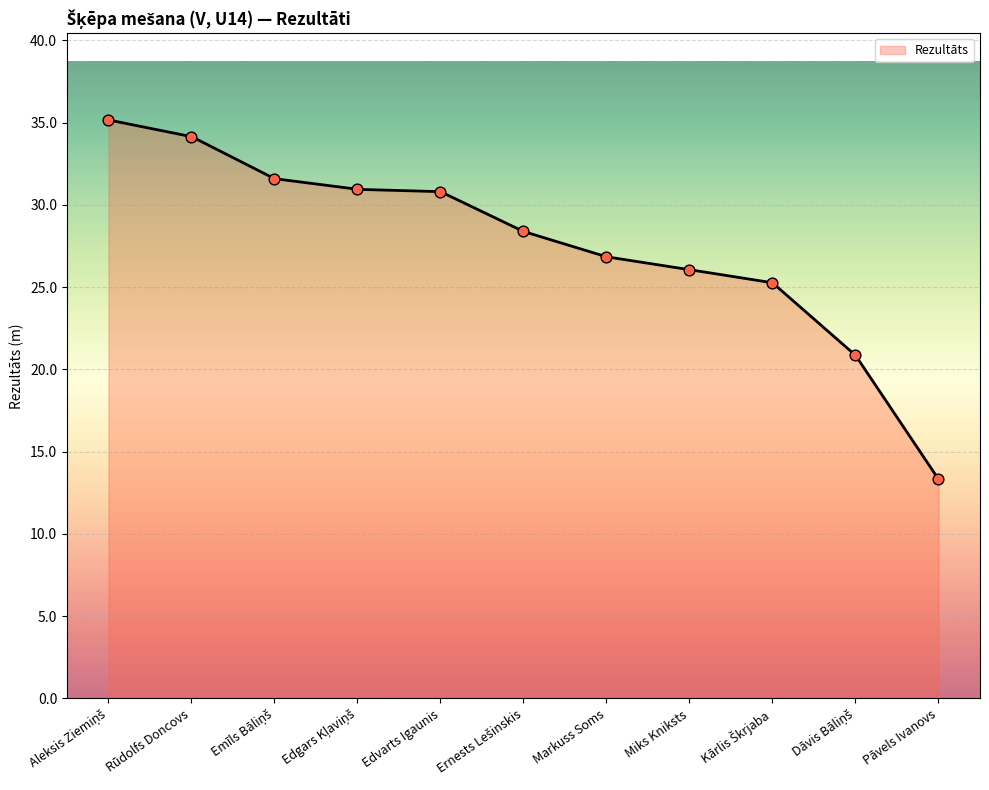

Approximately how many times larger is the value at Aleksis Ziemiņš compared to Edvarts Igaunis?

1.1